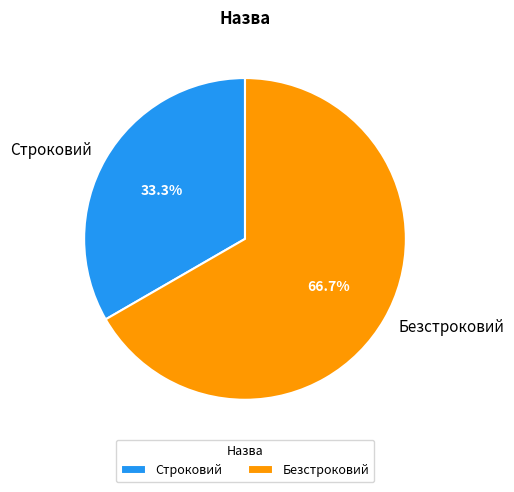

To the nearest percent, what is the difference between the Строковий and Безстроковий slice percentages?

33%